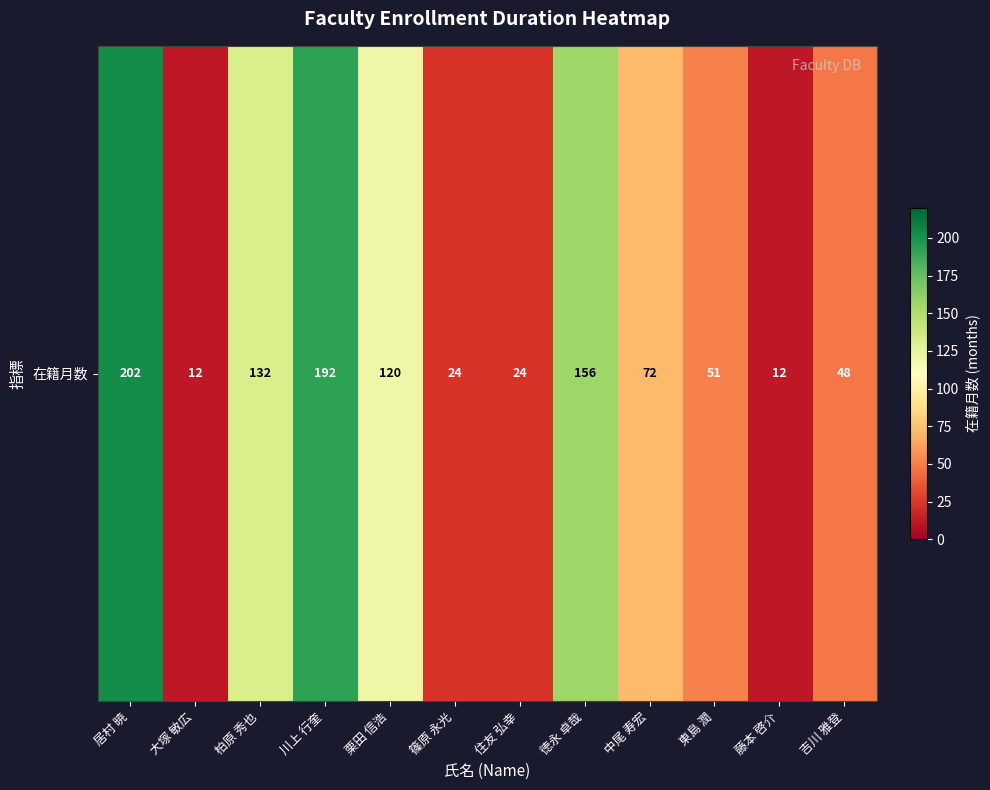

True or false: the data shows 43 at 住友 弘幸.

False